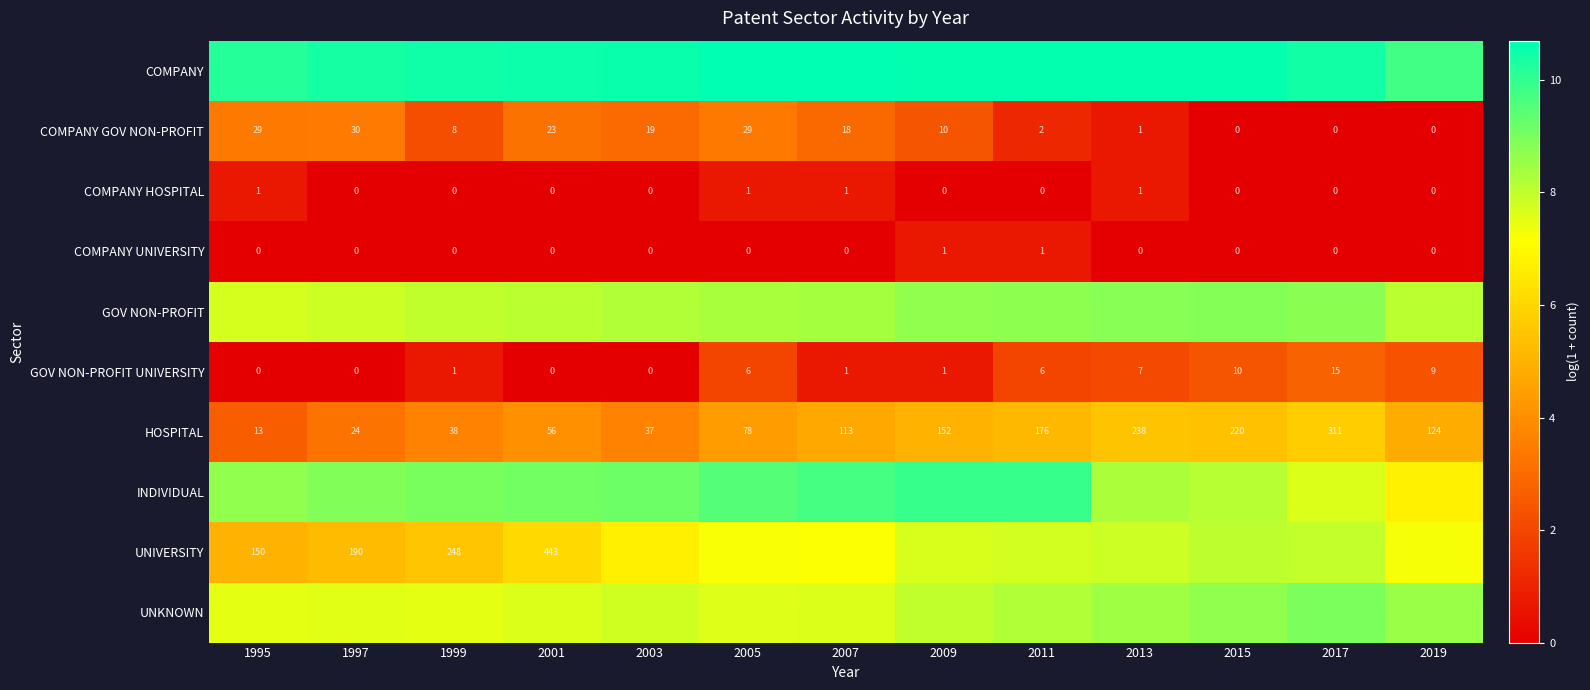

True or false: HOSPITAL has a value of 7.5 at 2009.

False